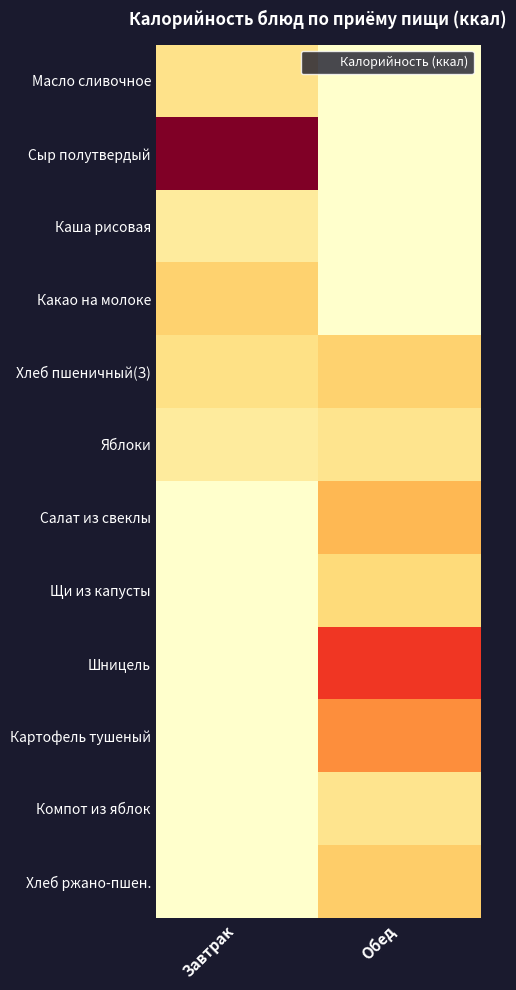

At which category is the sum across all series the highest?

Обед